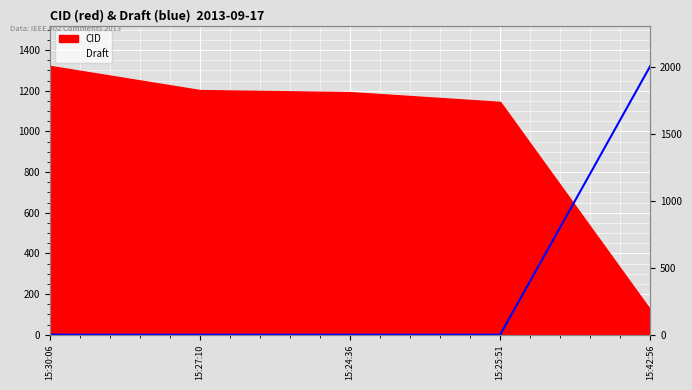

True or false: the data has more than 0 interior local peaks.

False